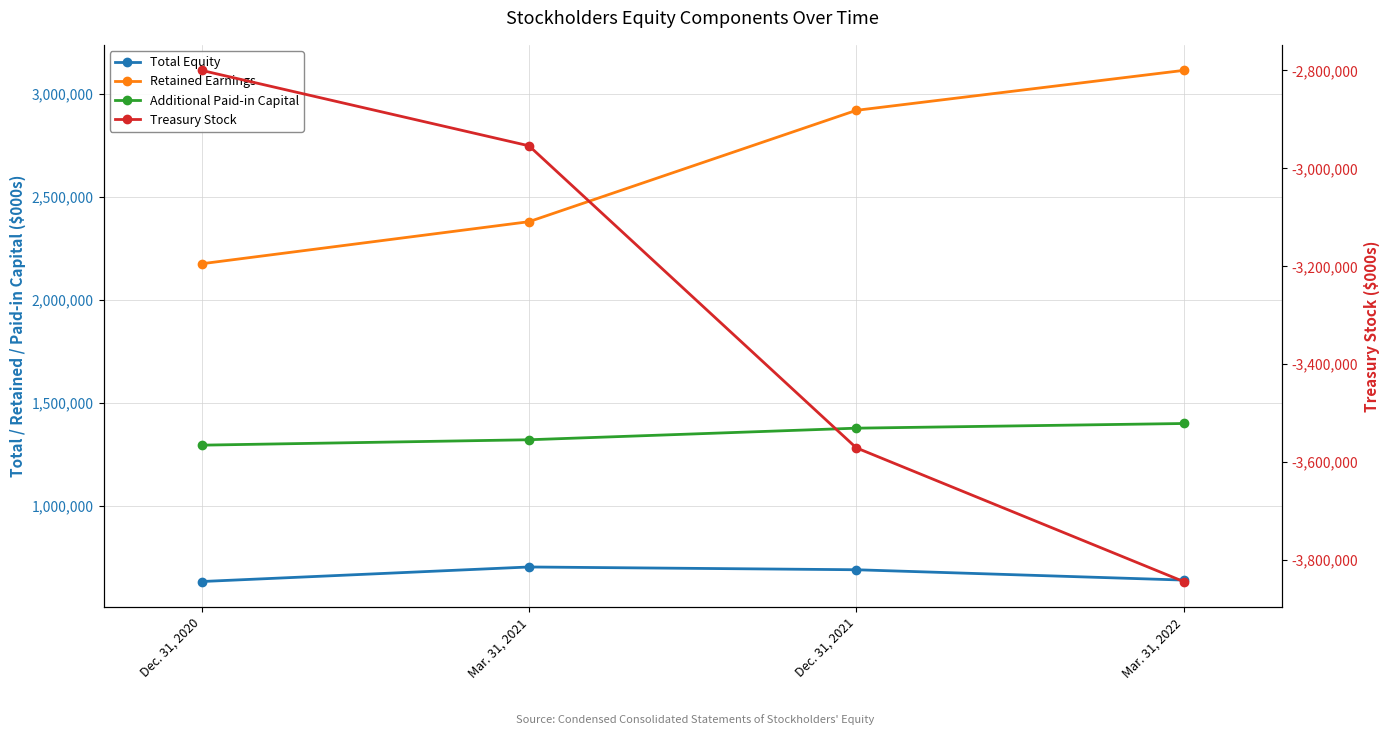

Which series has the largest range (max minus min)?

Treasury Stock